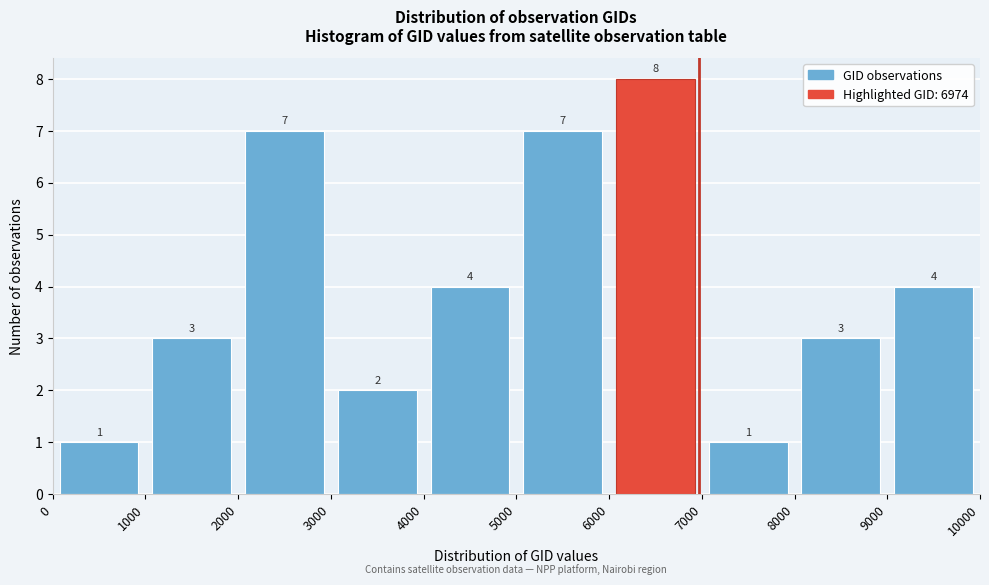

Reading left to right, transcribe this chart: for each bar, give the range it covers on the x-axis and its height.

0 to 1000: 1
1000 to 2000: 3
2000 to 3000: 7
3000 to 4000: 2
4000 to 5000: 4
5000 to 6000: 7
6000 to 7000: 8
7000 to 8000: 1
8000 to 9000: 3
9000 to 10000: 4